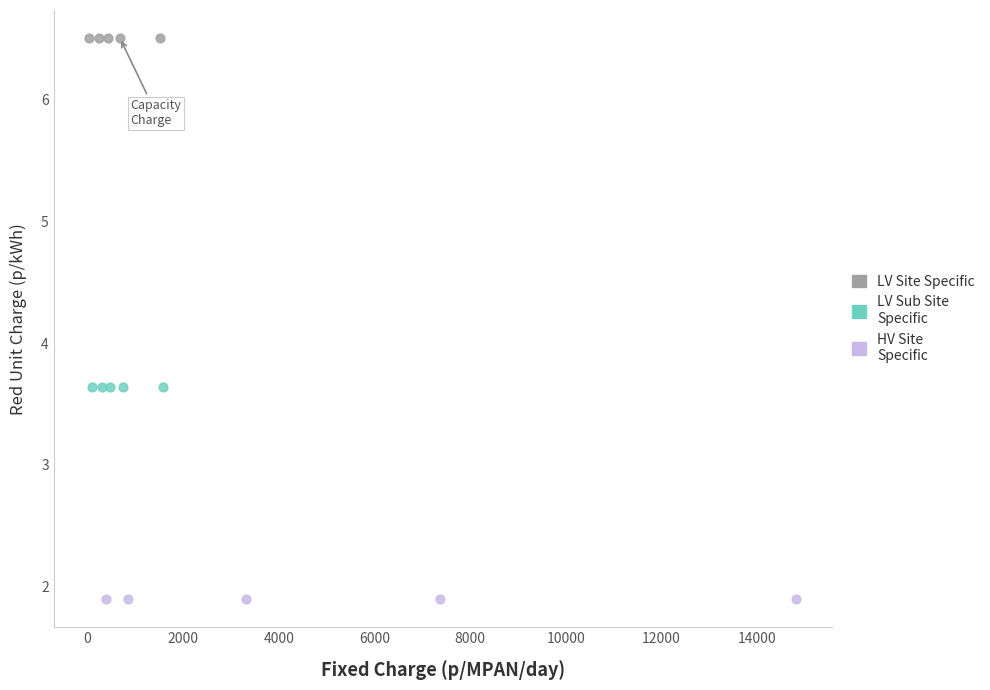

Which series contains the lowest Y value?

HV Site Specific